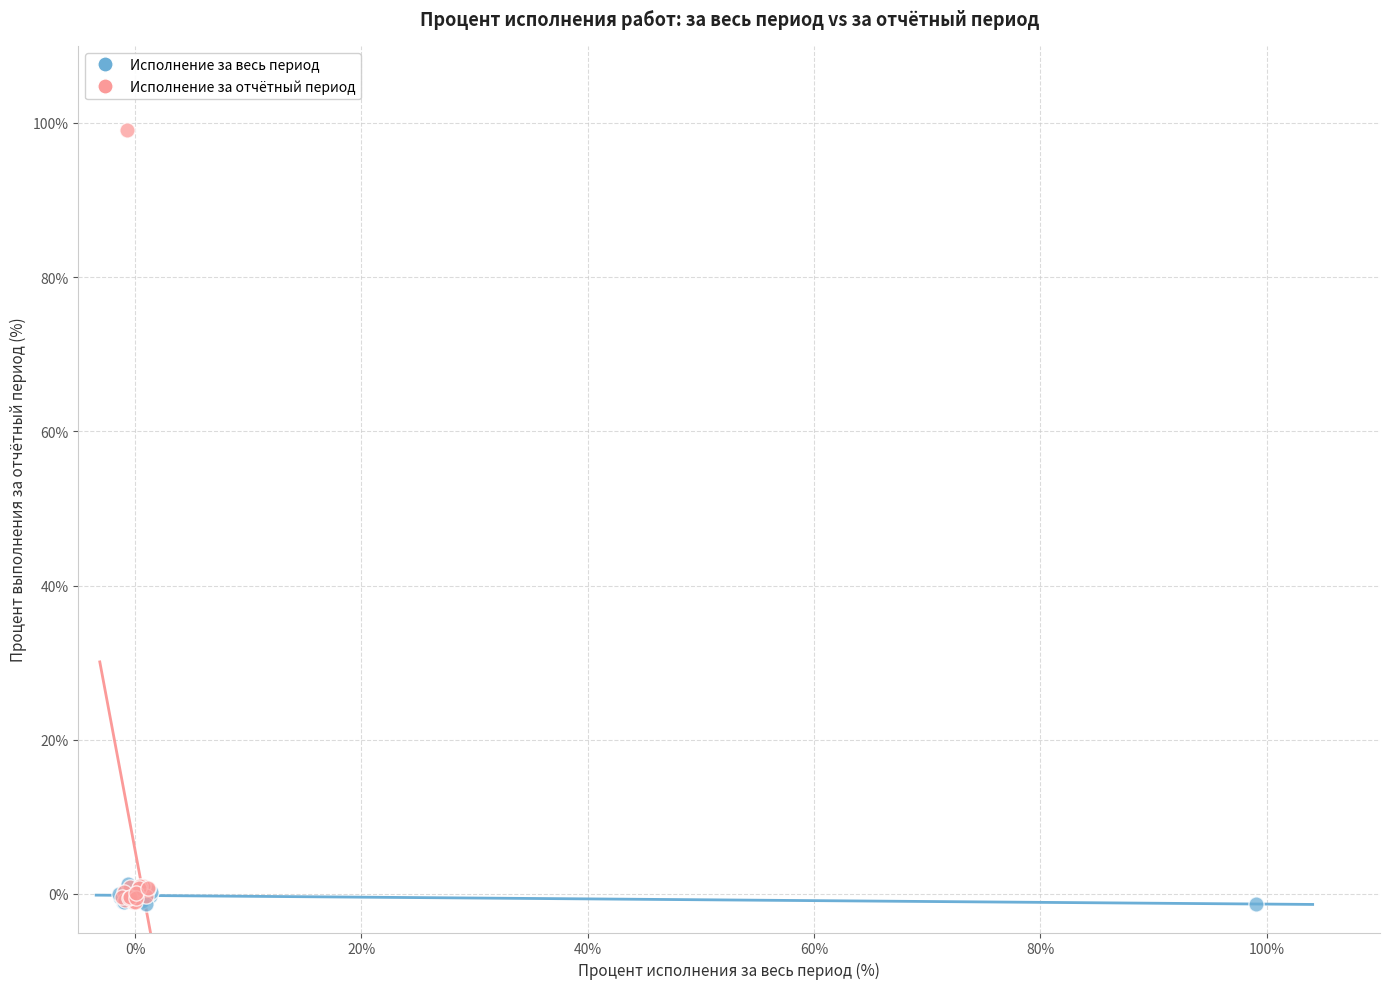

Which series reaches the maximum Y coordinate?

Исполнение за отчётный период